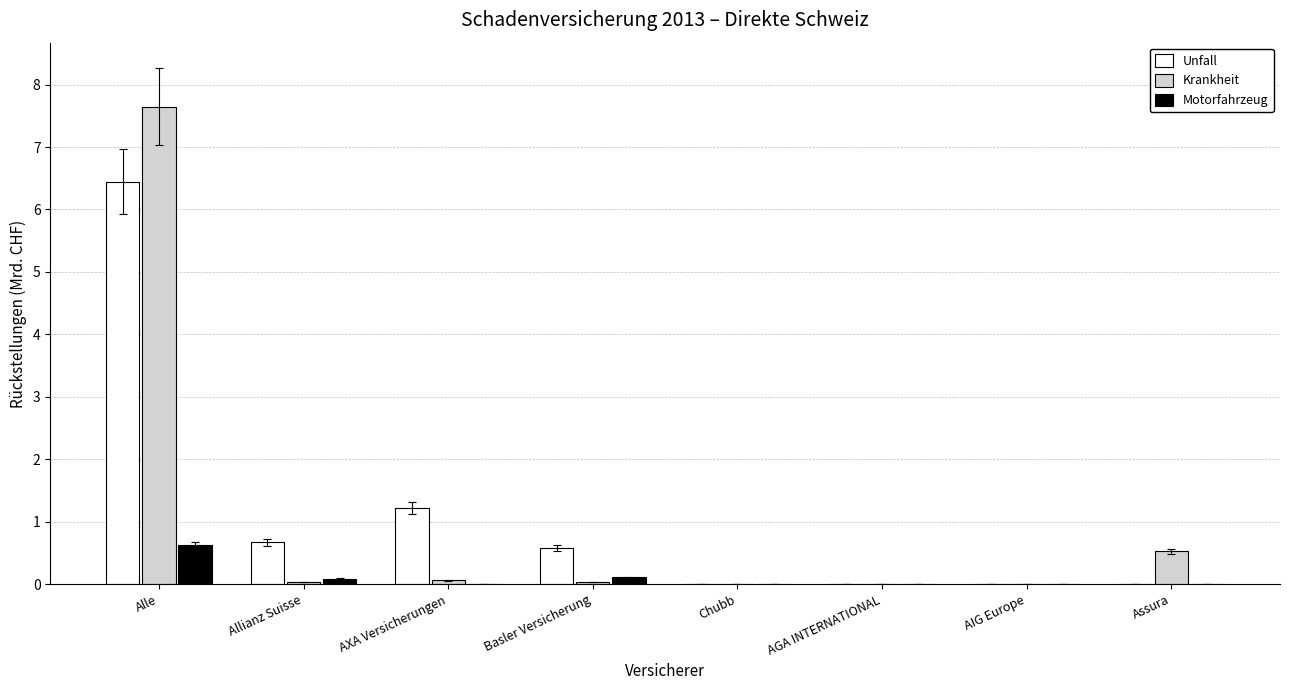

At which label does Unfall reach its peak?

Alle